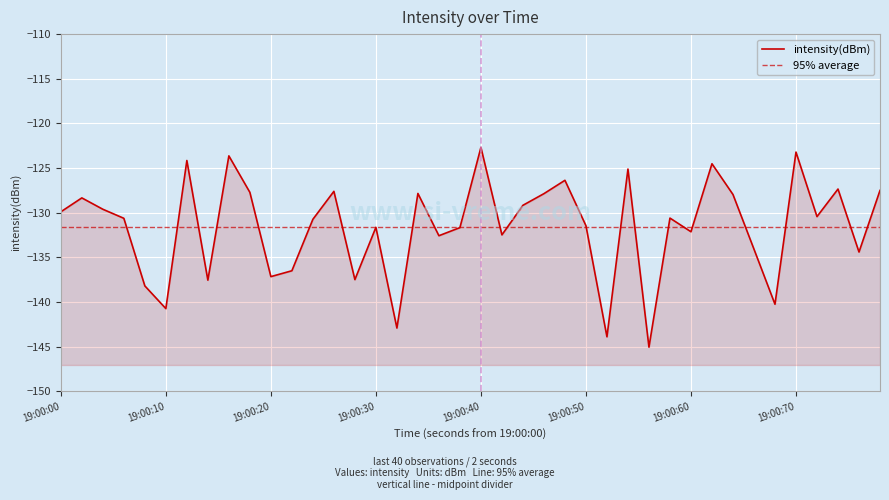

What is the label of the 5th point from the left?

19:00:40